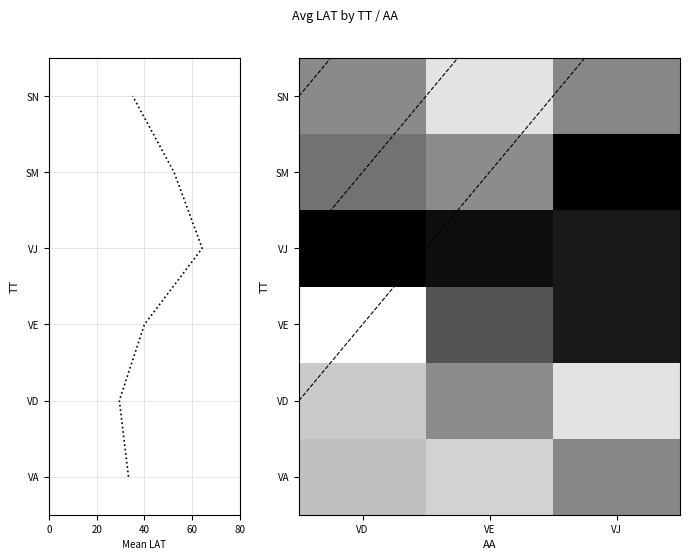

What is the average value of the VD series?

29.5